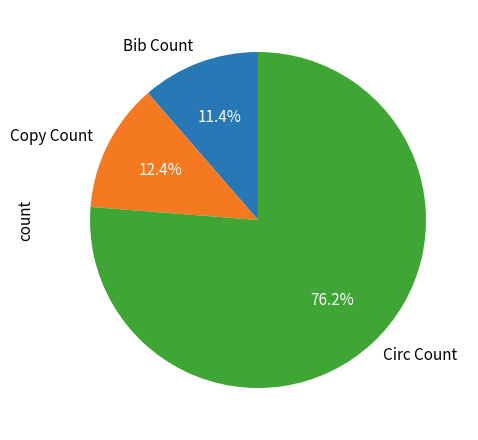

To the nearest percent, what is the difference between the largest and smallest slice percentages?

65%